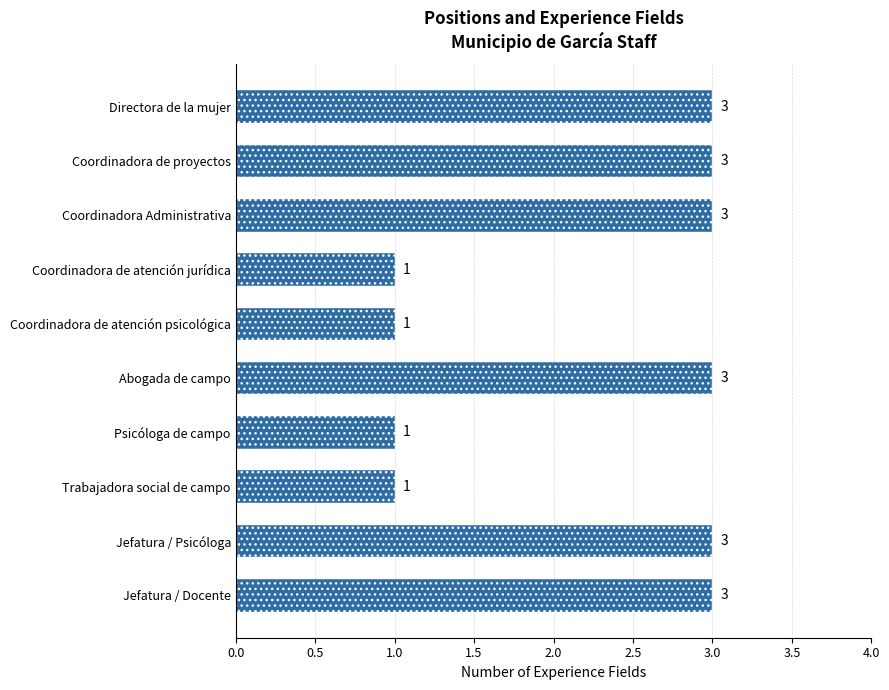

What is the label of the 9th bar from the bottom?

Coordinadora de proyectos